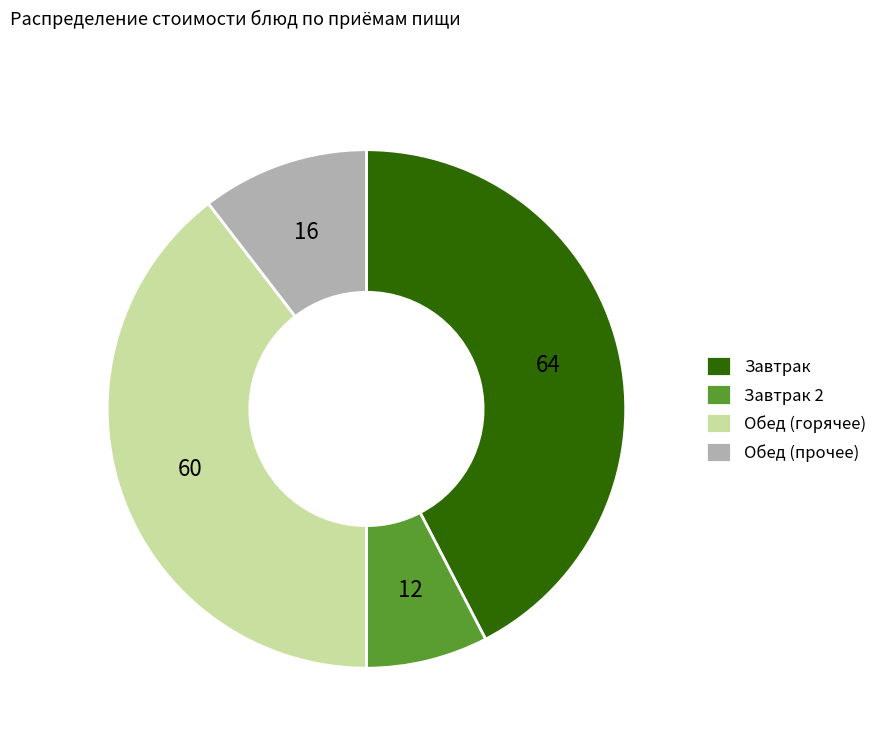

Is there a majority slice in this chart?

No